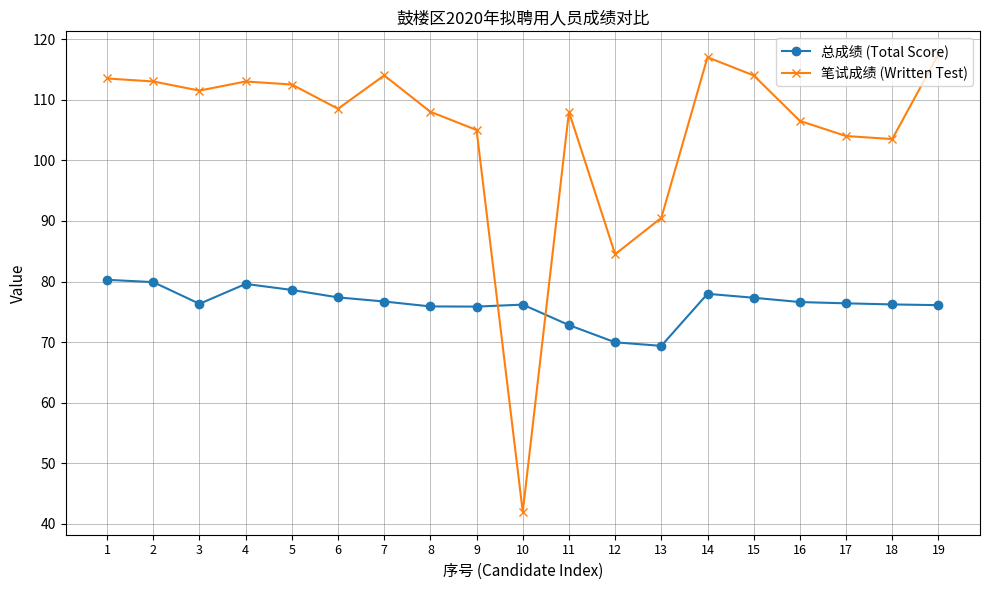

Which series has the largest total across all categories?

笔试成绩 (Written Test)